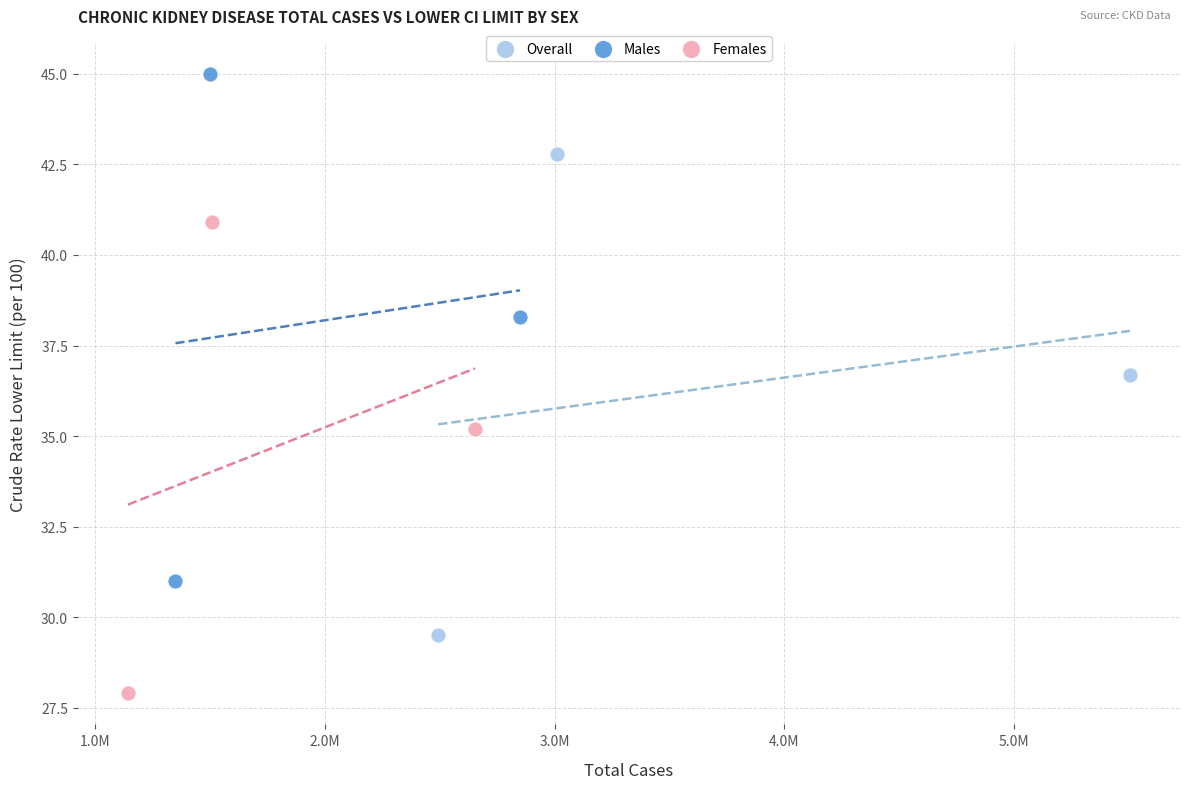

Which series contains the highest Y value?

Males